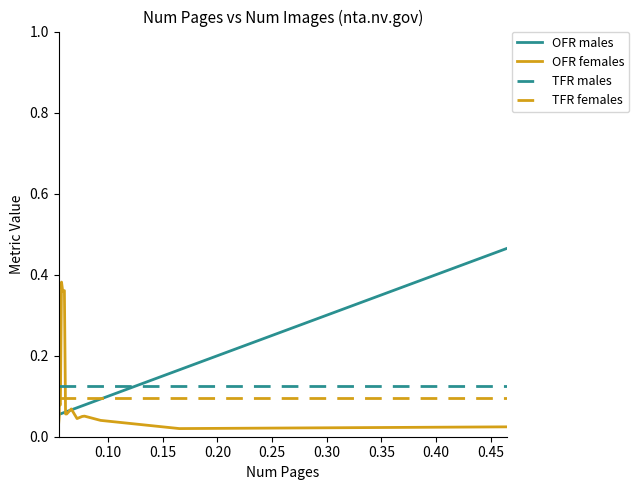

Which series has the widest spread of values?

OFR males